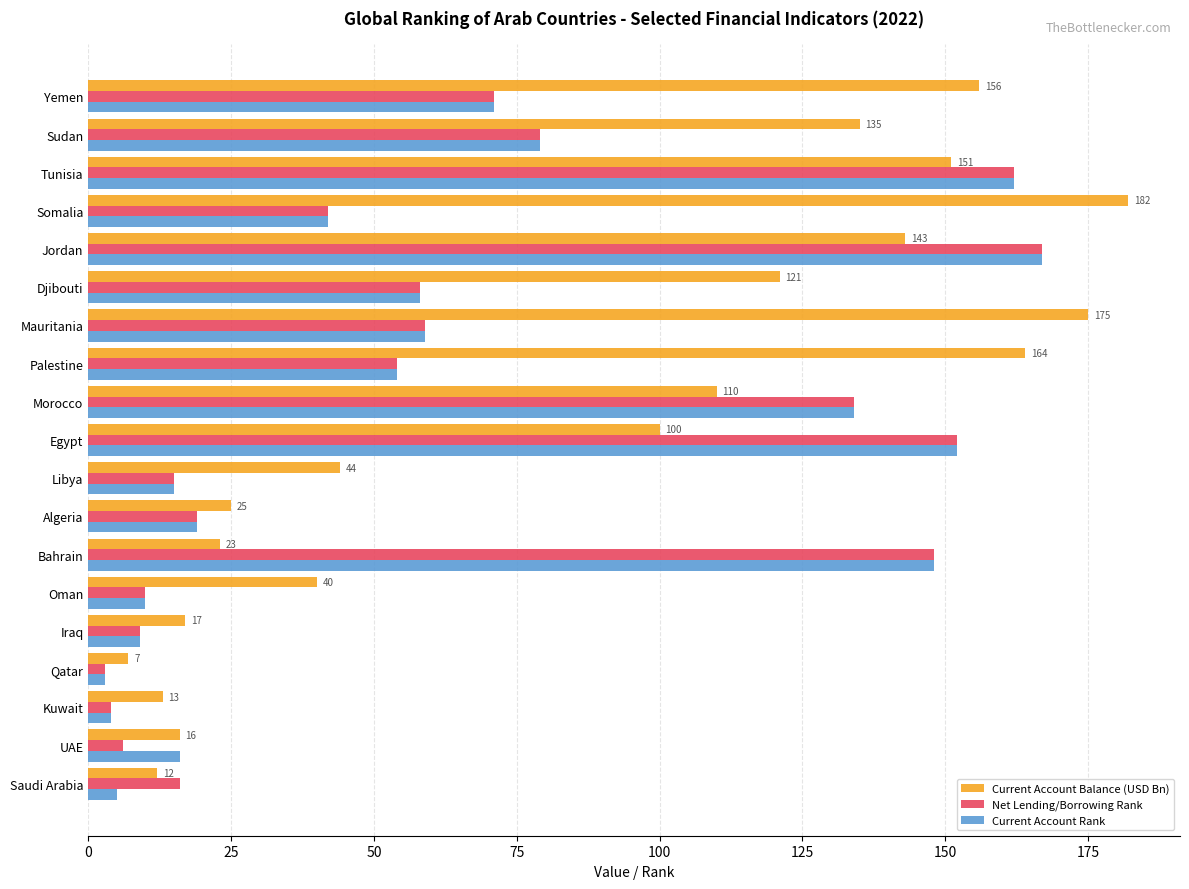

At how many categories does at least one series exceed 34?

13